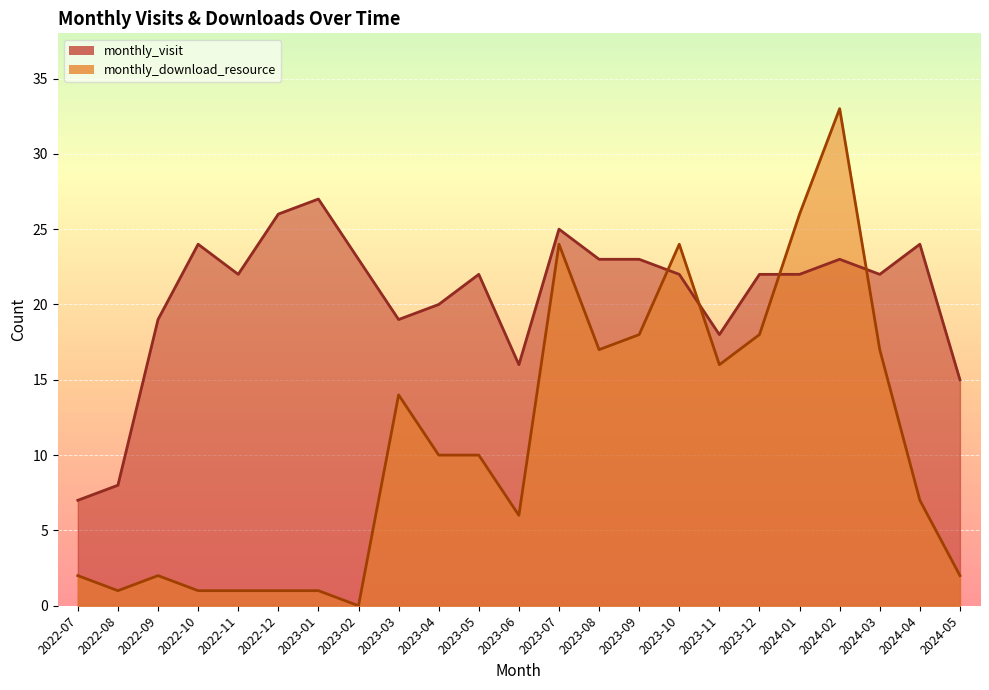

At which category does monthly_visit reach its first local valley?

2022-11